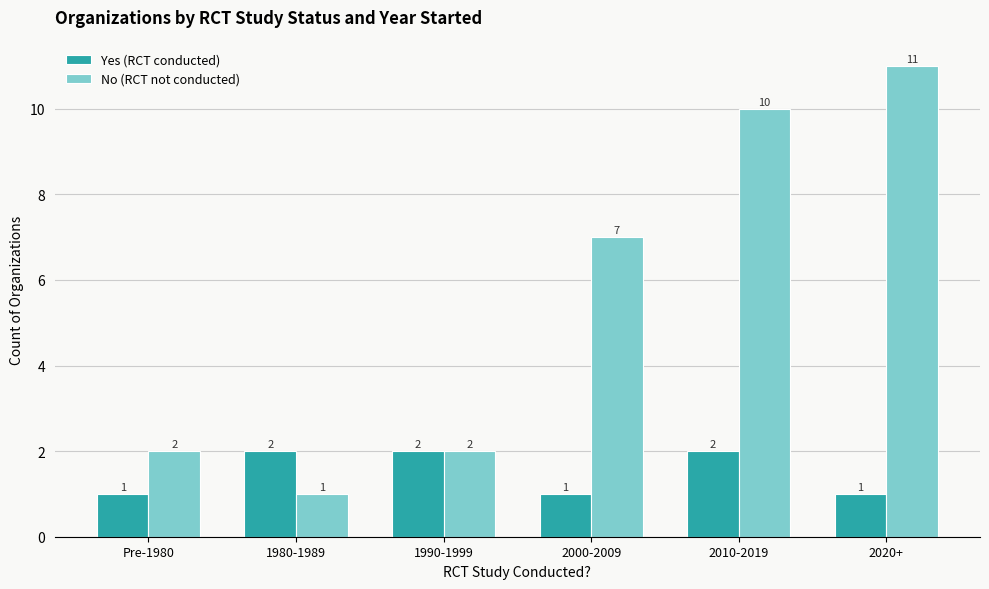

How many No (RCT not conducted) values are between 2 and 10?

4